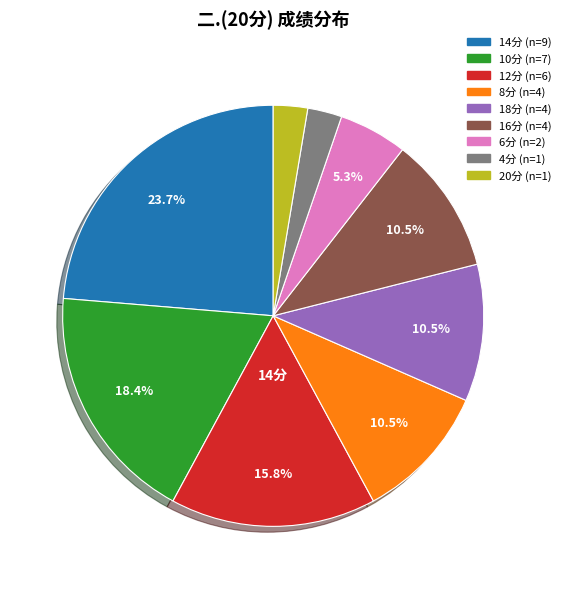

Is there any slice that represents more than half of the pie?

No